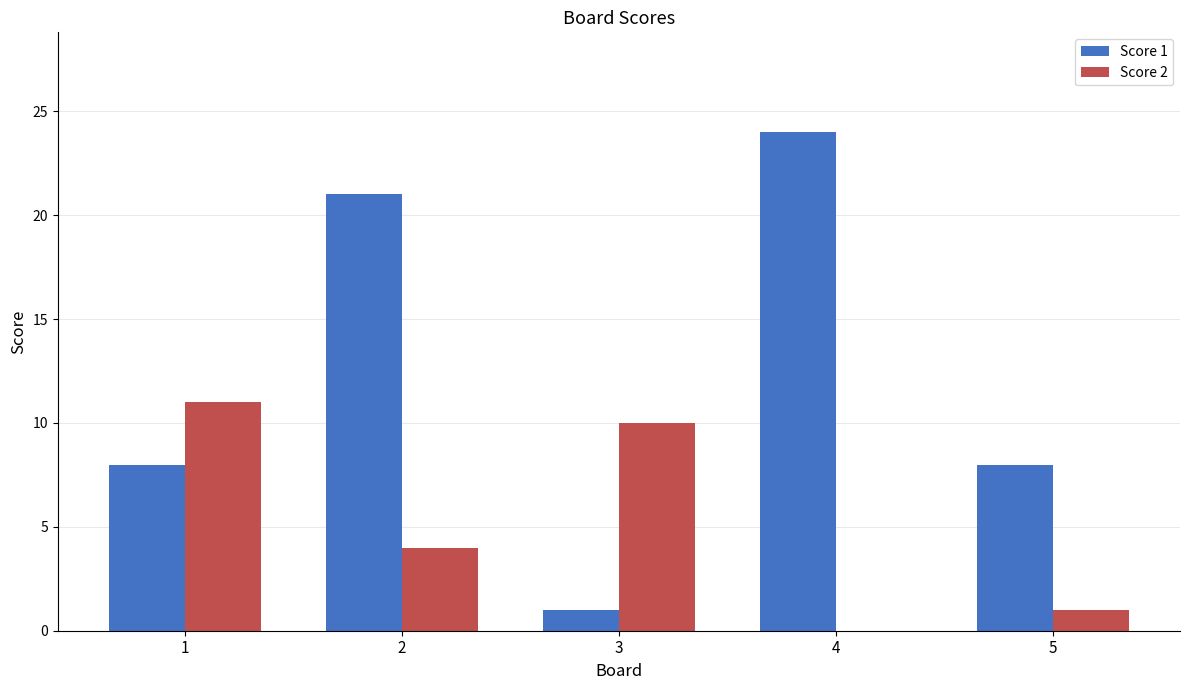

What is the sum of all Score 1 values?

62